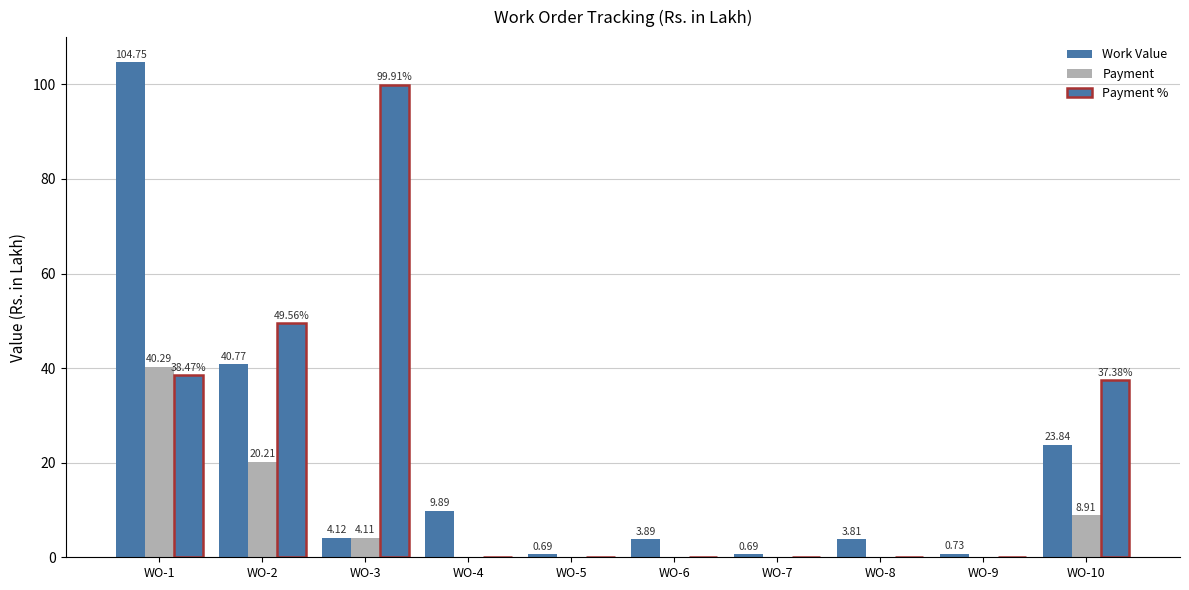

Which label corresponds to the smallest value in the chart?

WO-4